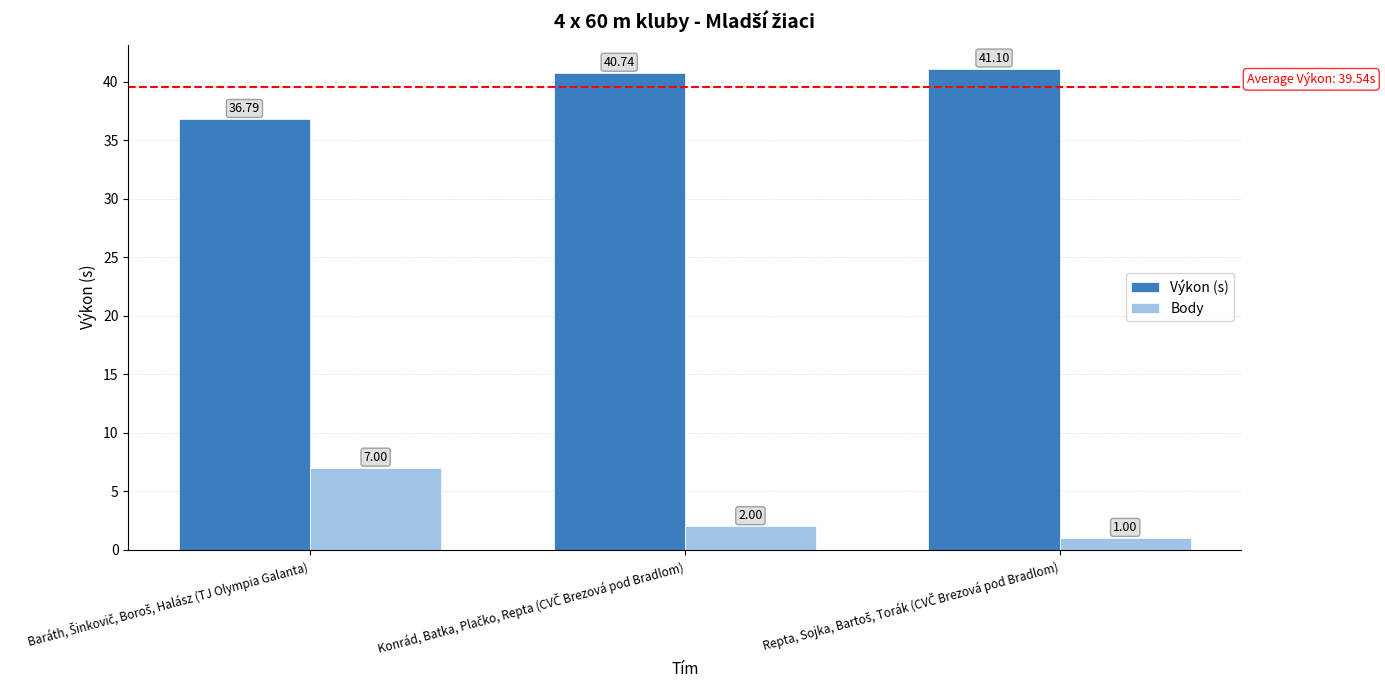

Rank the series by their average value, from highest to lowest.

Výkon (s), Body